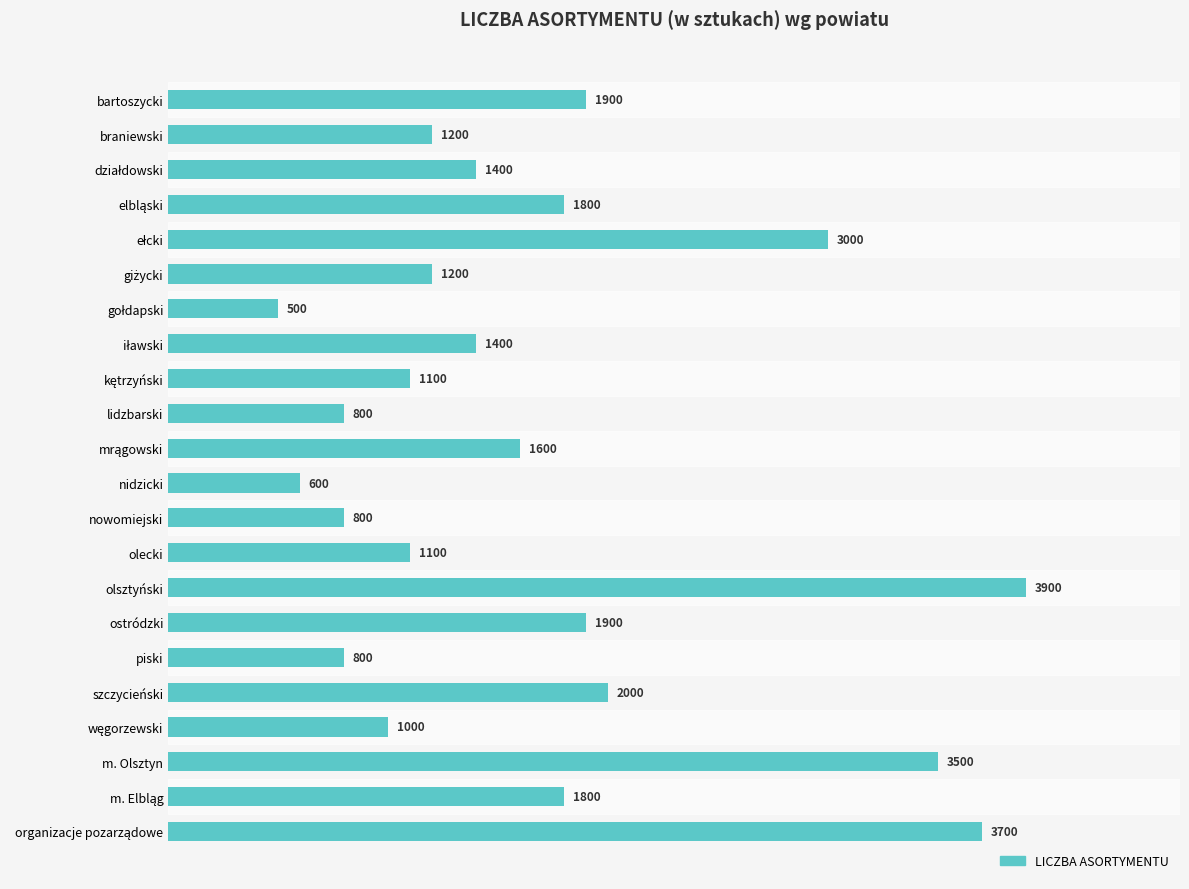

What is the average value?

1682